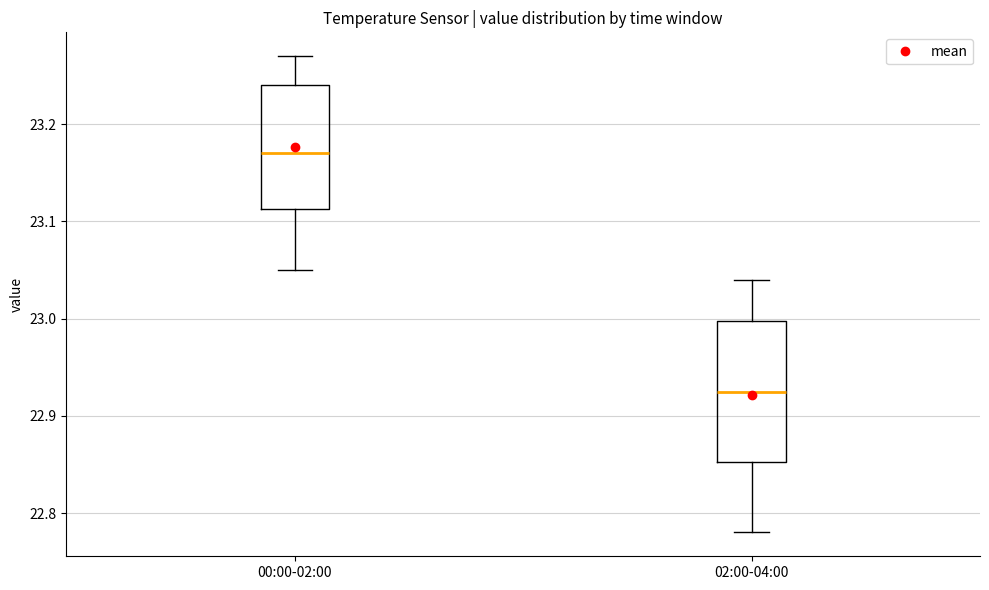

Which box has the lowest median line?

02:00-04:00